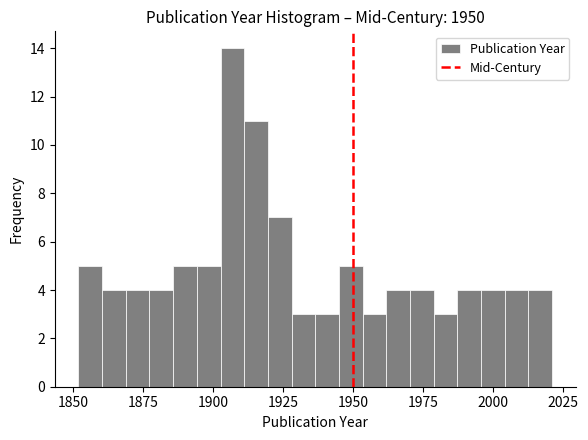

Around what value on the x-axis is the tallest bar? Give the approximate position of its centre, as read against the axis.

1905